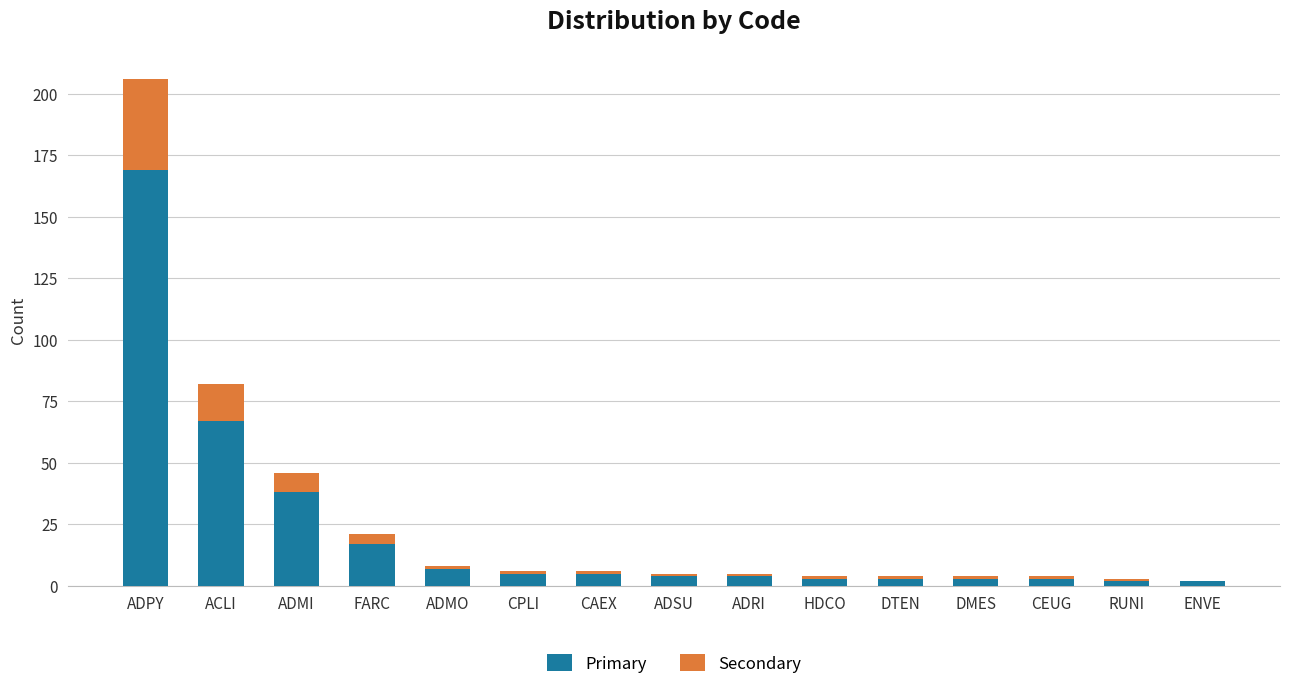

True or false: Primary has a value of 61 at ADPY.

False